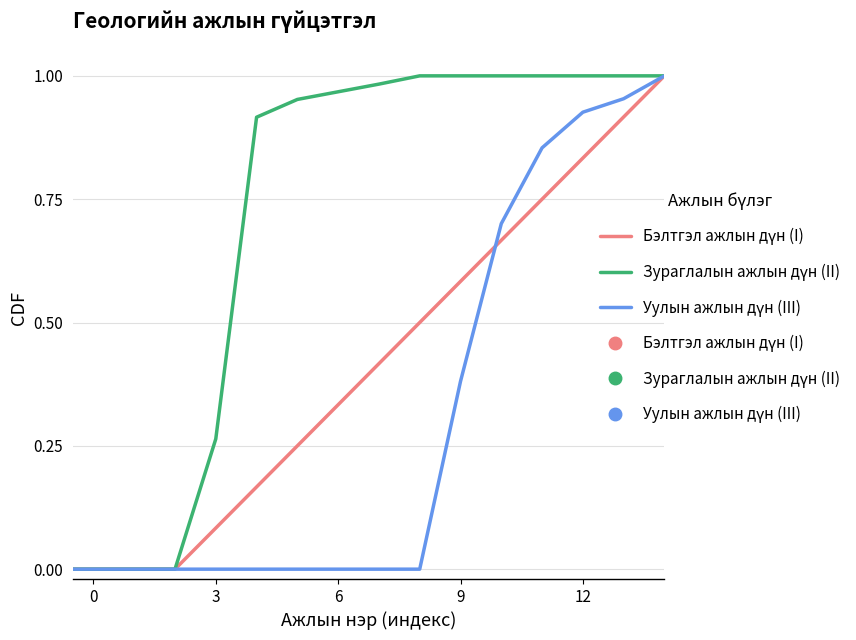

What is the difference between the maximum and minimum values in the Бэлтгэл ажлын дүн (I) series?

1.0